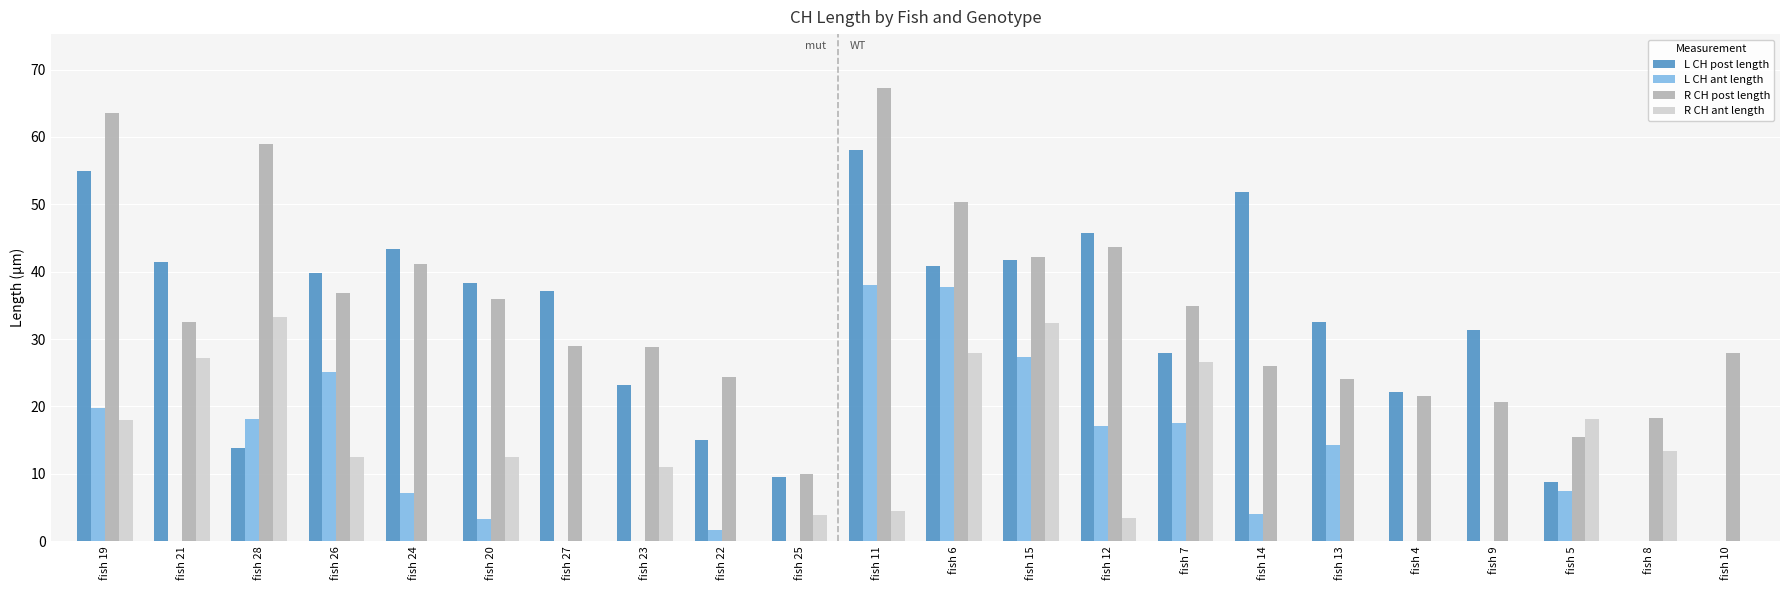

What is the maximum value for L CH ant length?

38.0